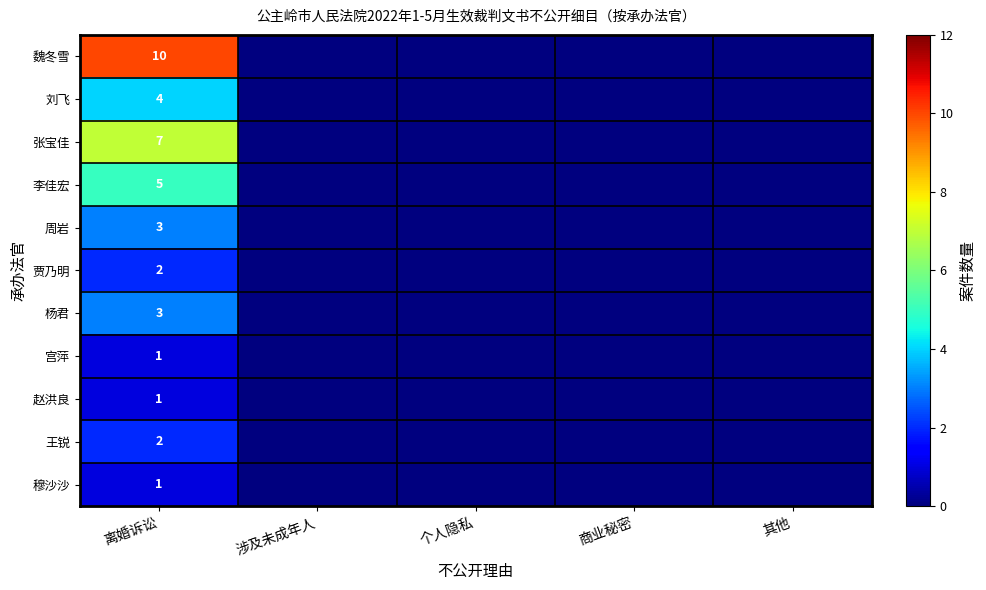

The 周岩 series shows 4 at 离婚诉讼. True or false?

False